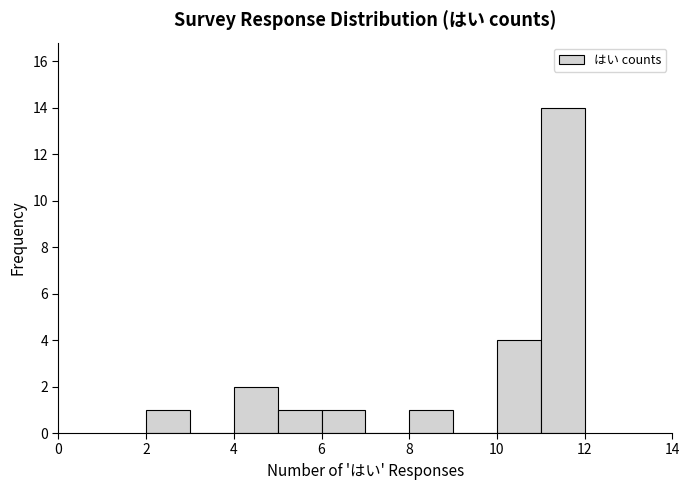

Over which range of the x-axis is the bar tallest?

11 to 12